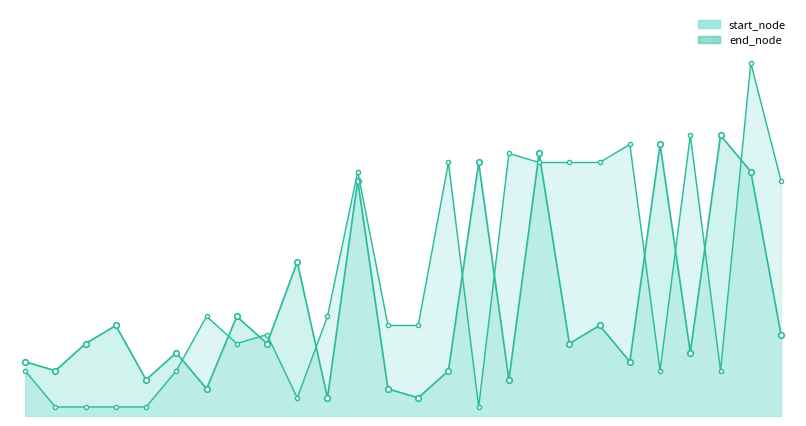

Reading left to right, list all the values displayed in this chart.

start_node: 6	5	8	10	4	7	3	11	8	17	2	26	3	2	5	28	4	29	8	10	6	30	7	31	27	9
end_node: 5	1	1	1	1	5	11	8	9	2	11	27	10	10	28	1	29	28	28	28	30	5	31	5	39	26